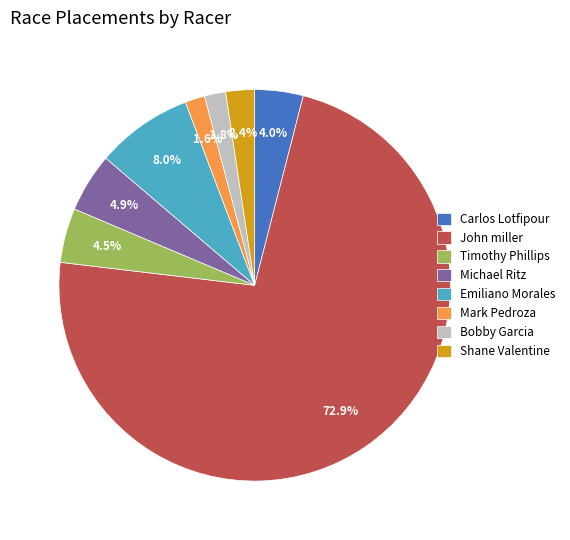

To the nearest percent, what is the difference between the largest and smallest slice percentages?

71%